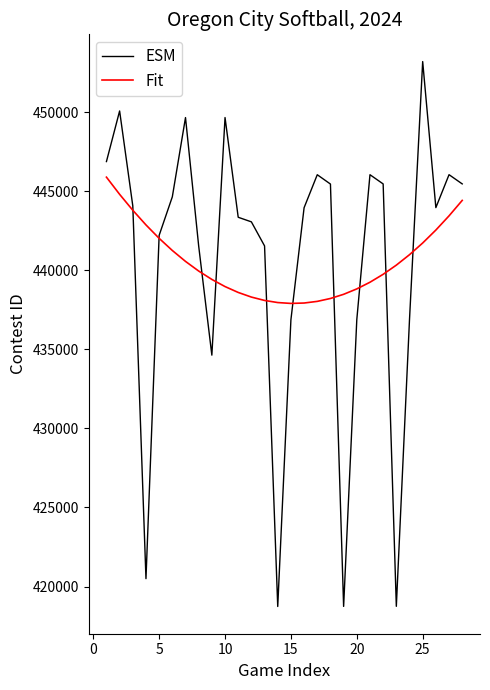

Which series has the widest spread of values?

ESM